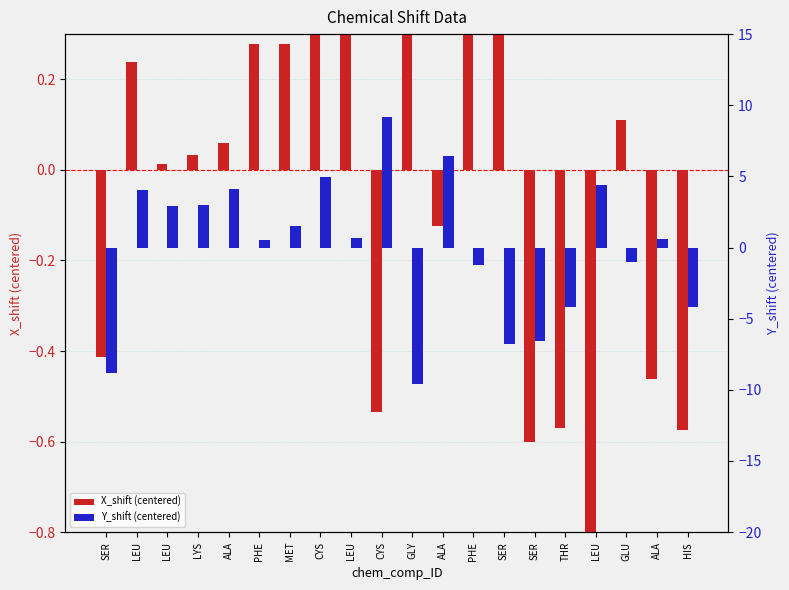

List the labels in order of Y_shift (centered) value, smallest first.

GLY, SER, SER, SER, THR, HIS, PHE, GLU, PHE, ALA, LEU, MET, LEU, LYS, LEU, ALA, LEU, CYS, ALA, CYS